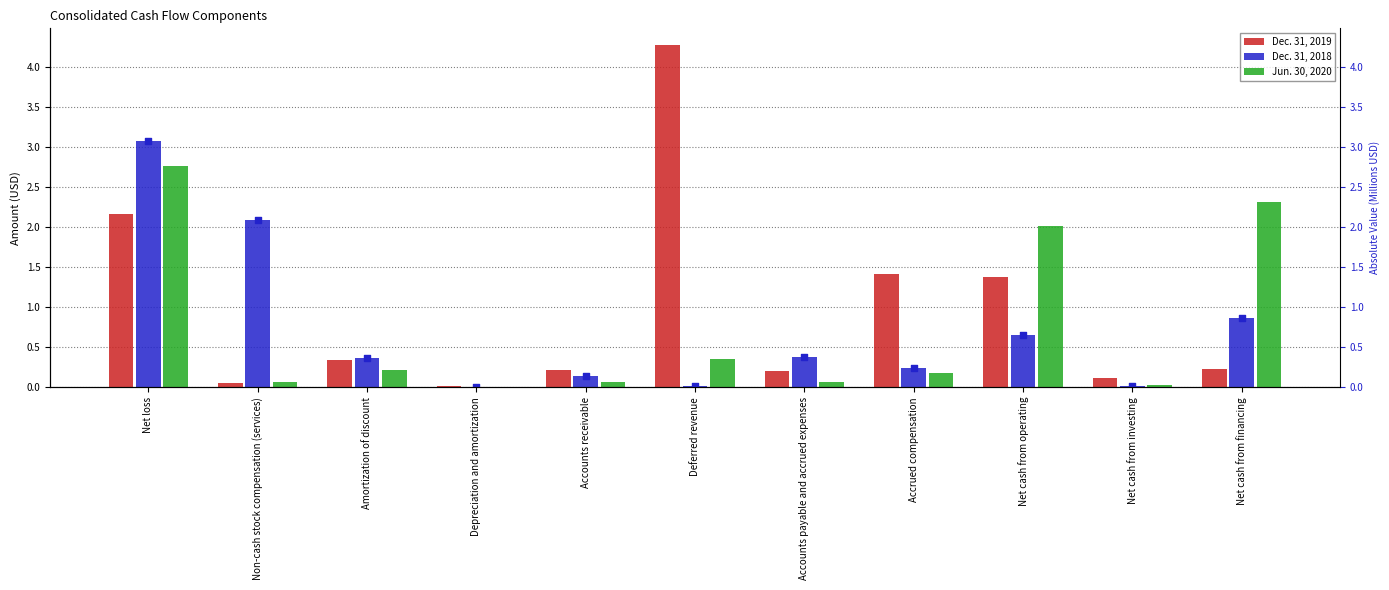

Which series reaches the minimum Y coordinate?

Dec. 31, 2018